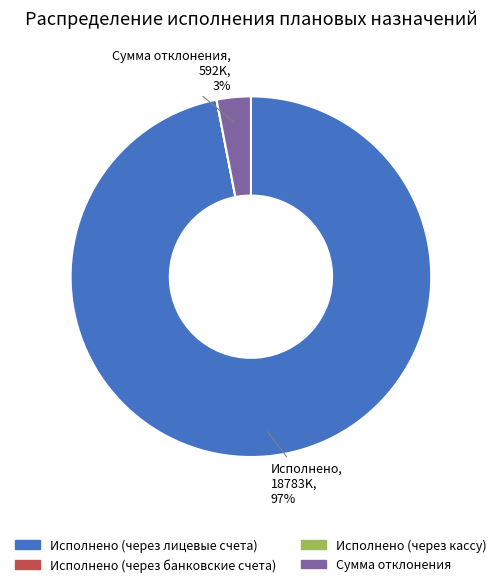

Which slice is the largest?

Исполнено (через лицевые счета)